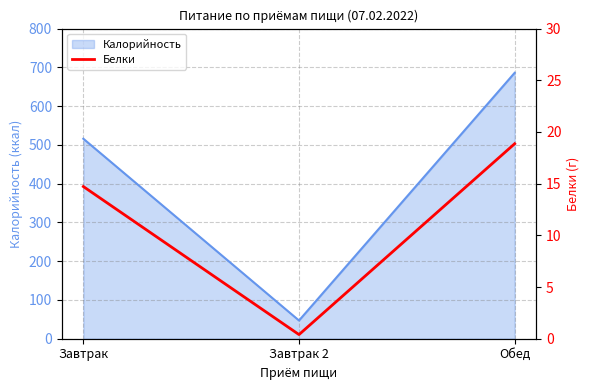

How many data points are above 14?

2